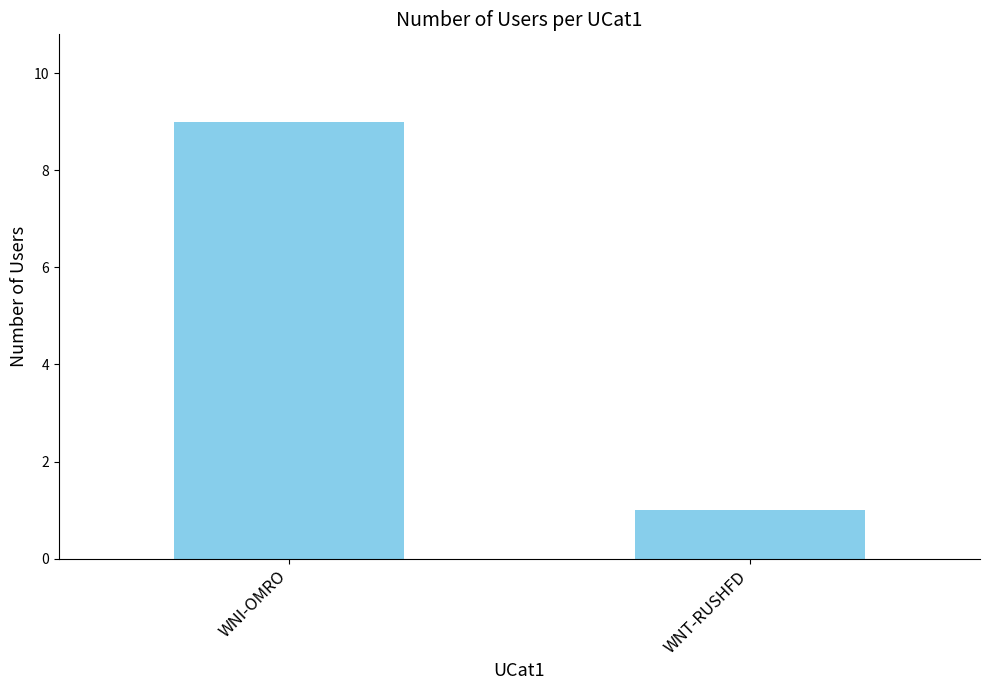

The chart shows a value of 9 at WNI-OMRO. True or false?

True